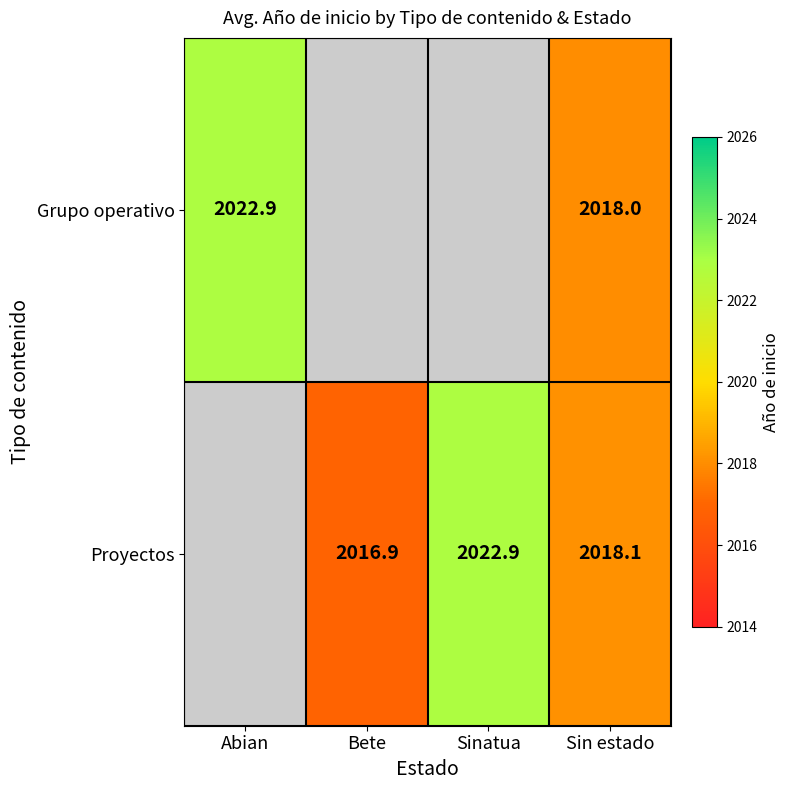

Which has a higher value, Abian or Bete?

Bete